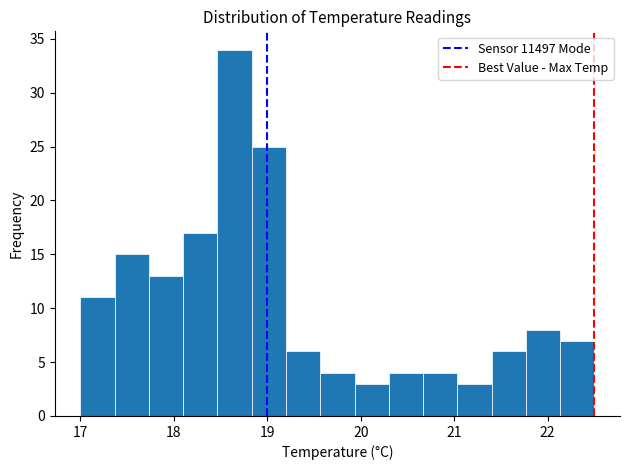

Around what value on the x-axis is the tallest bar? Give the approximate position of its centre, as read against the axis.

18.7